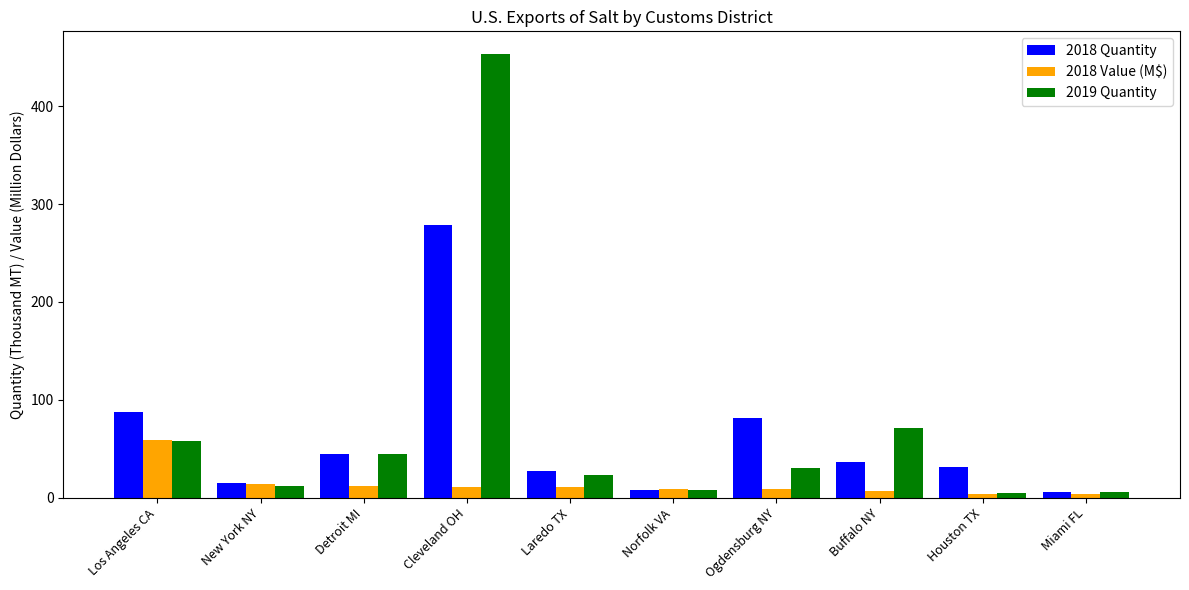

What is the total value across all series at Buffalo NY?

114.3